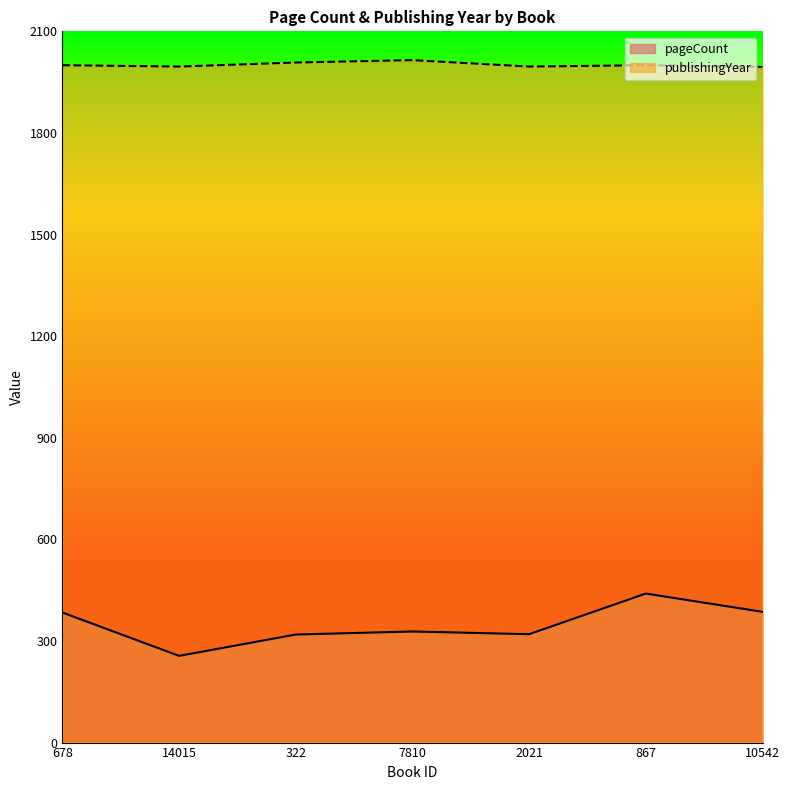

At which category does publishingYear reach its first local peak?

7810